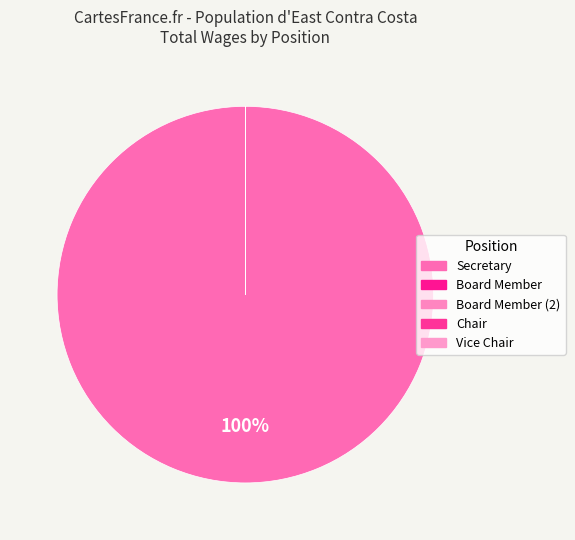

To the nearest percent, what is the average slice percentage?

20%